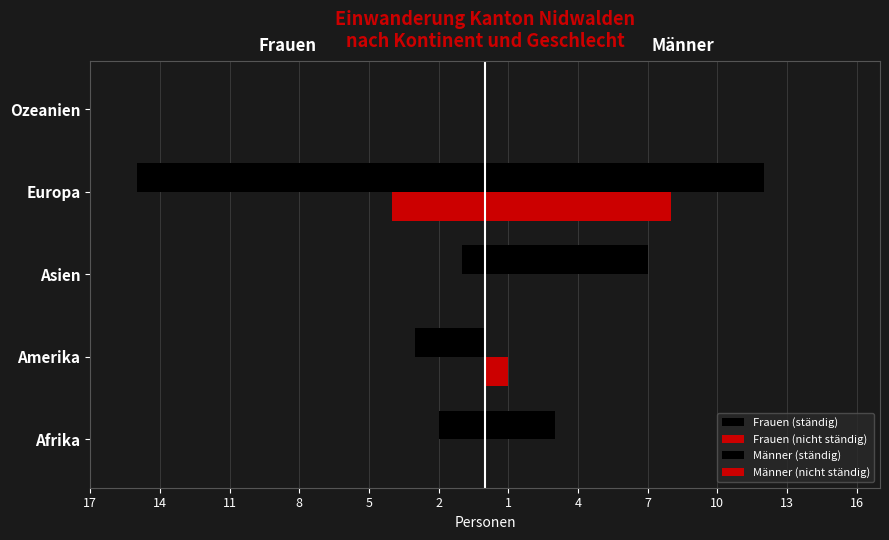

What is the sum of all Frauen (nicht ständig) values?

-4